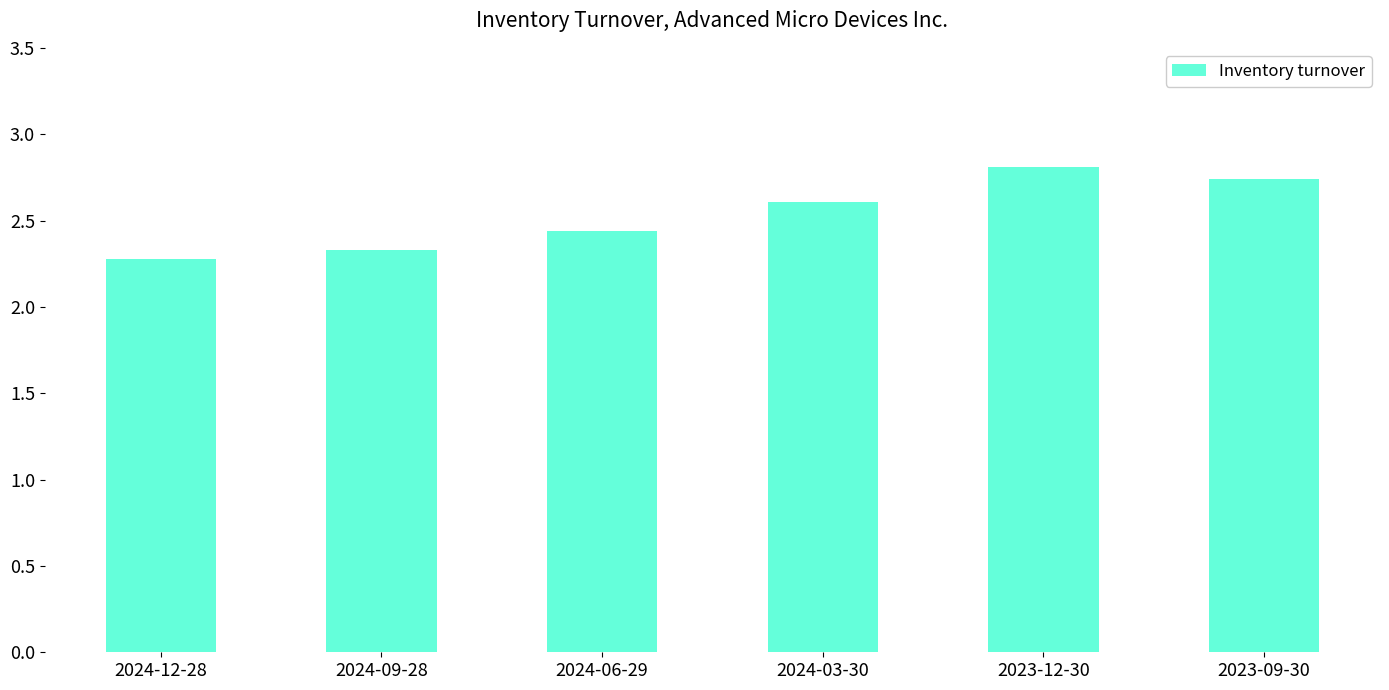

What is the average value?

2.5